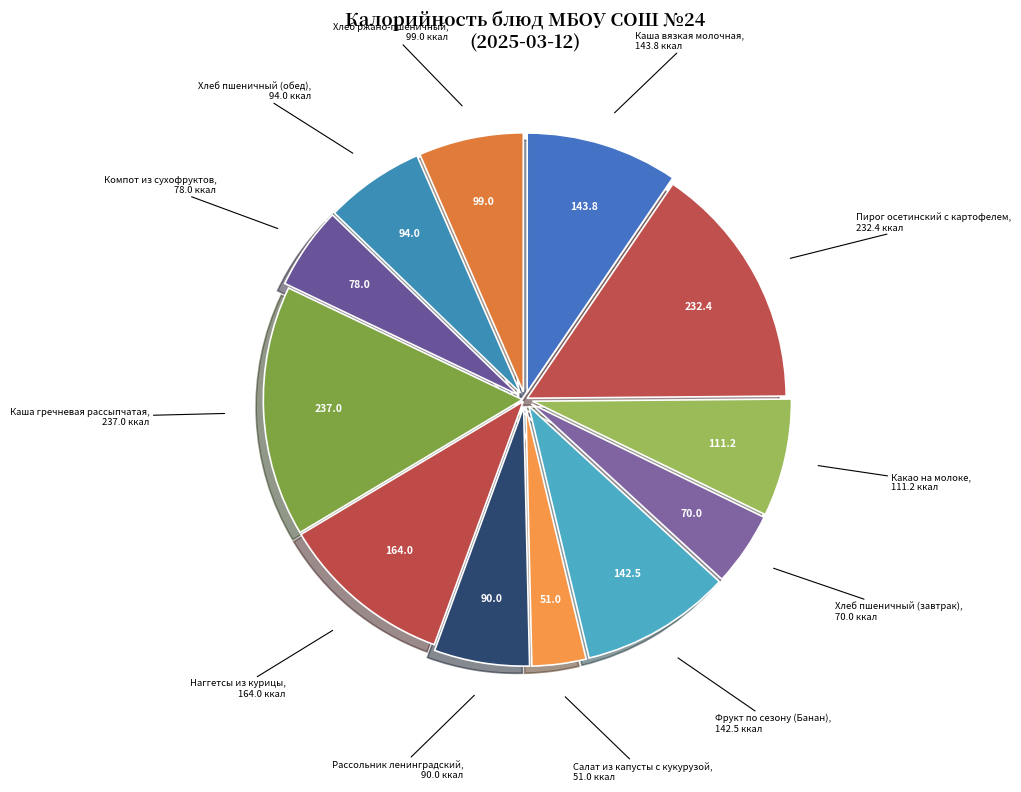

What is the smallest slice in the pie chart?

Салат из капусты с кукурузой